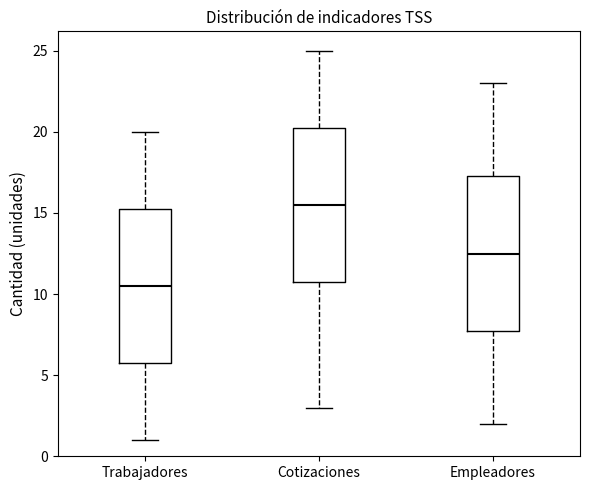

Where does the lower whisker of the box for Empleadores end on the y-axis? The values are not printed on the chart, so give them approximately, as read against the axis.

2.0